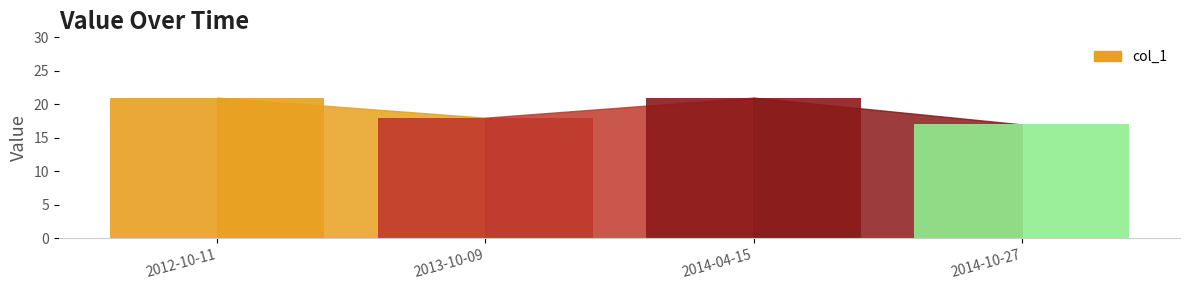

At which category does the chart reach its peak across all series?

2012-10-11